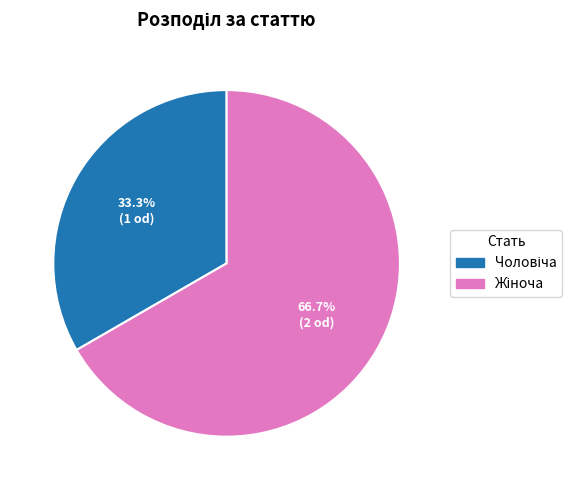

Is there any slice that represents more than half of the pie?

Yes